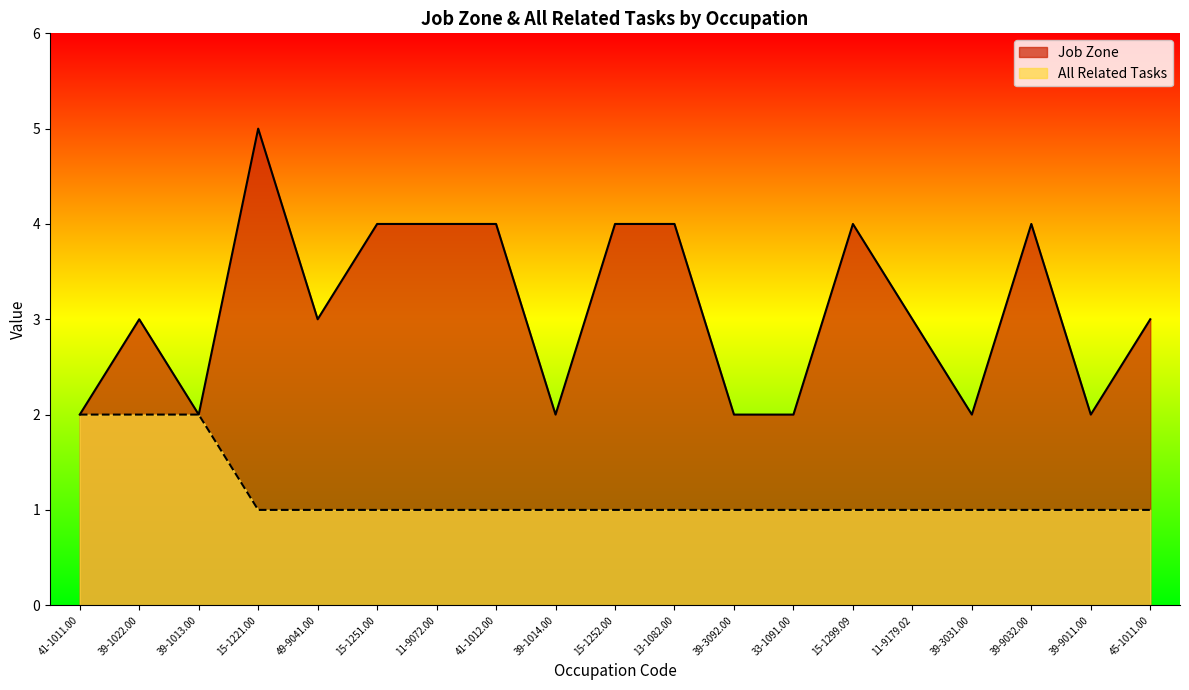

What is the value of the All Related Tasks point at the 13th from the left?

1